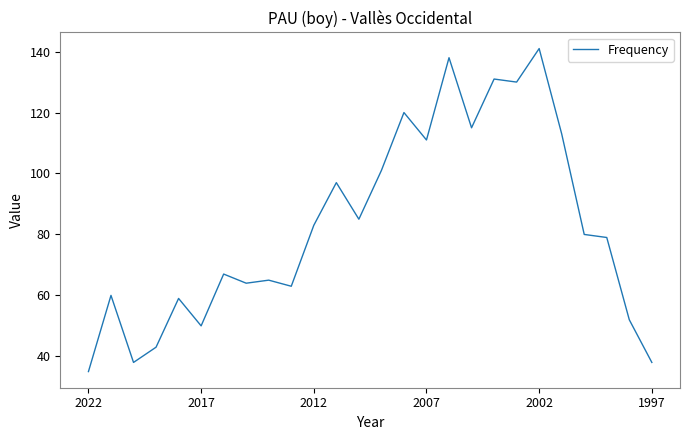

What is the maximum value shown in the chart?

141